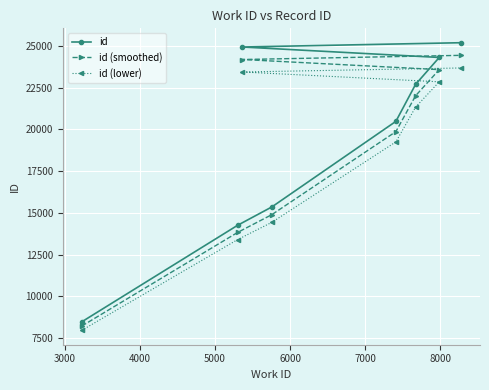

What is the average value of the id series?

19458.1